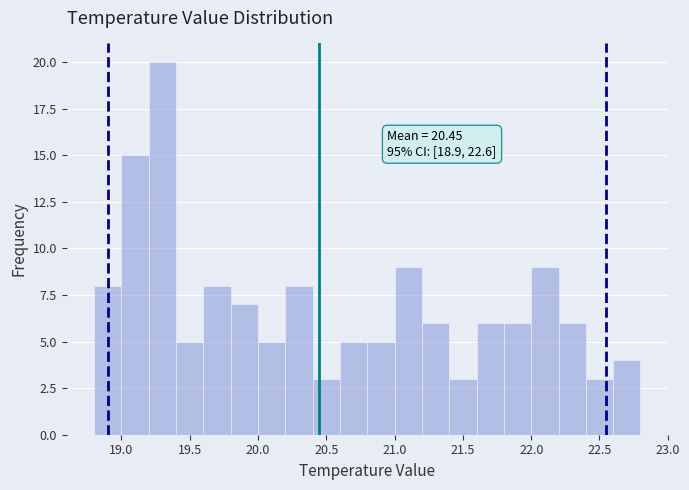

Which range on the x-axis has the tallest bar?

19.2 to 19.4